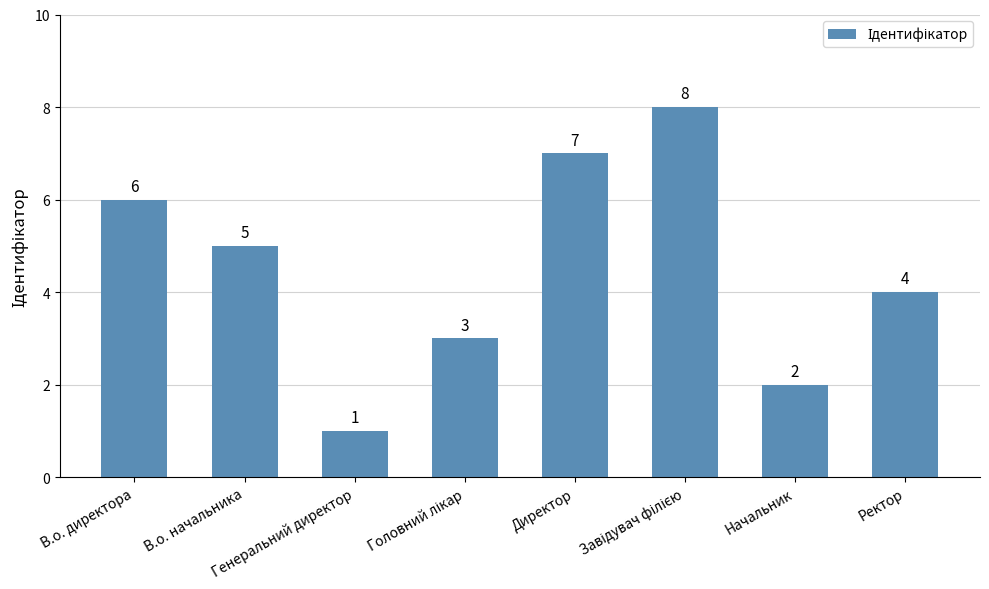

What is the greatest value displayed?

8